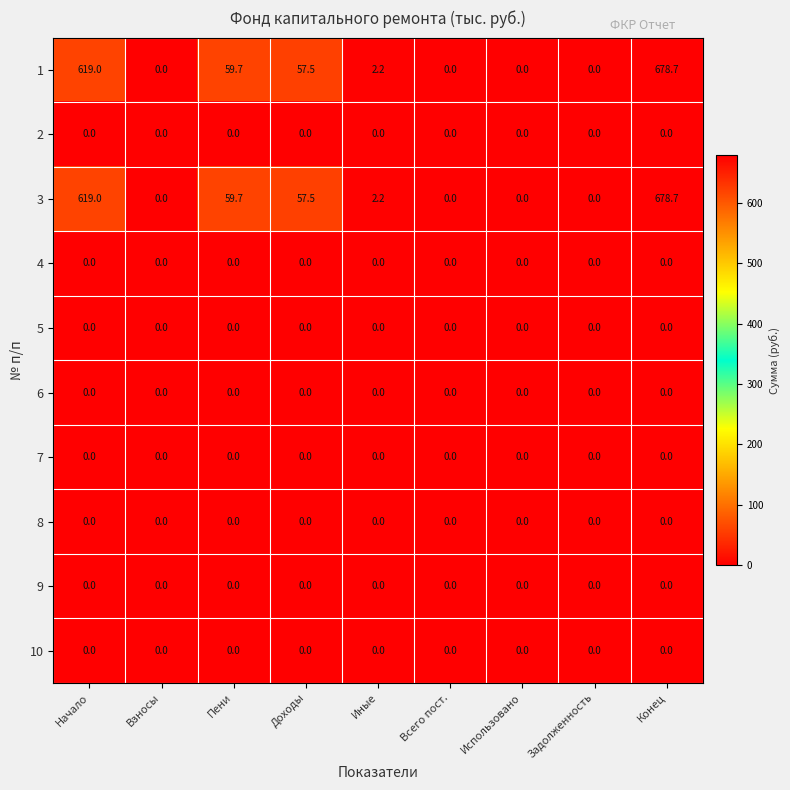

What is the difference between the 1 values at Доходы and Начало?

561.5